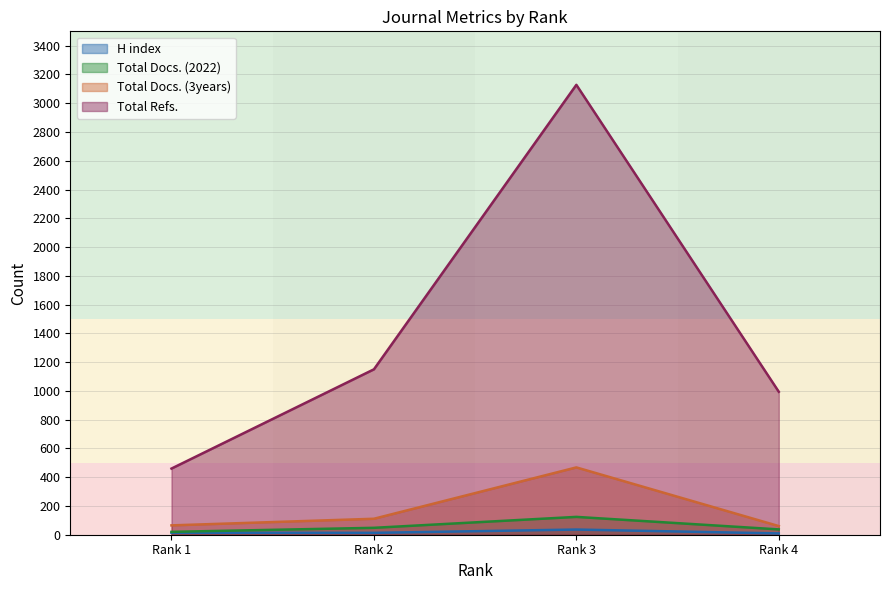

What are all the series names shown in the legend?

H index, Total Docs. (2022), Total Docs. (3years), Total Refs.